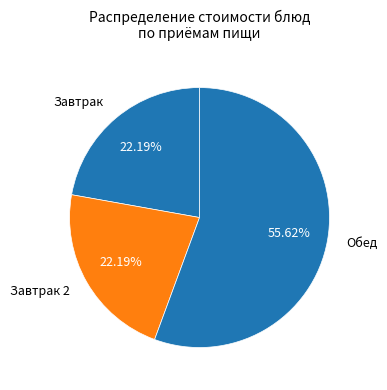

Do Завтрак and Обед together represent more than half of the pie?

Yes